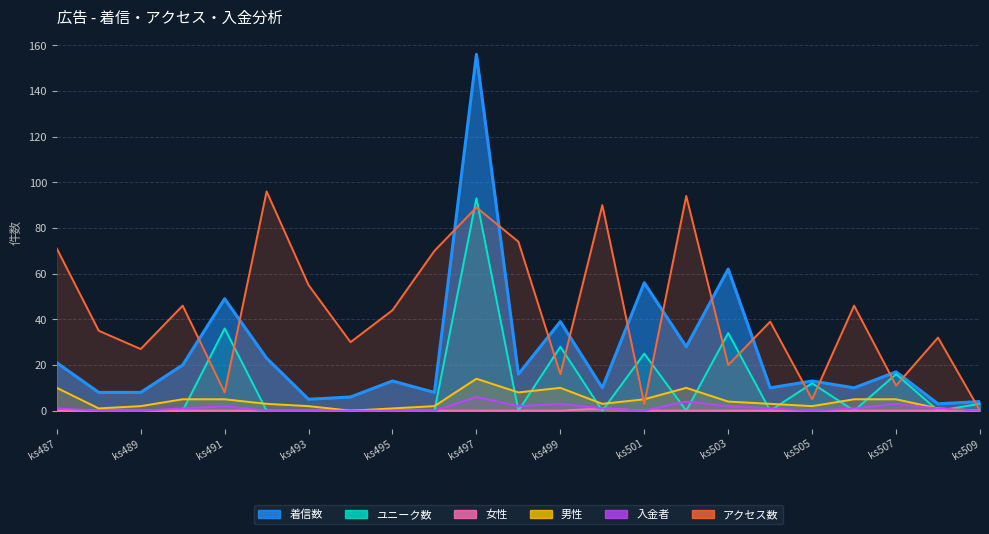

What is the maximum value shown in the chart?

156